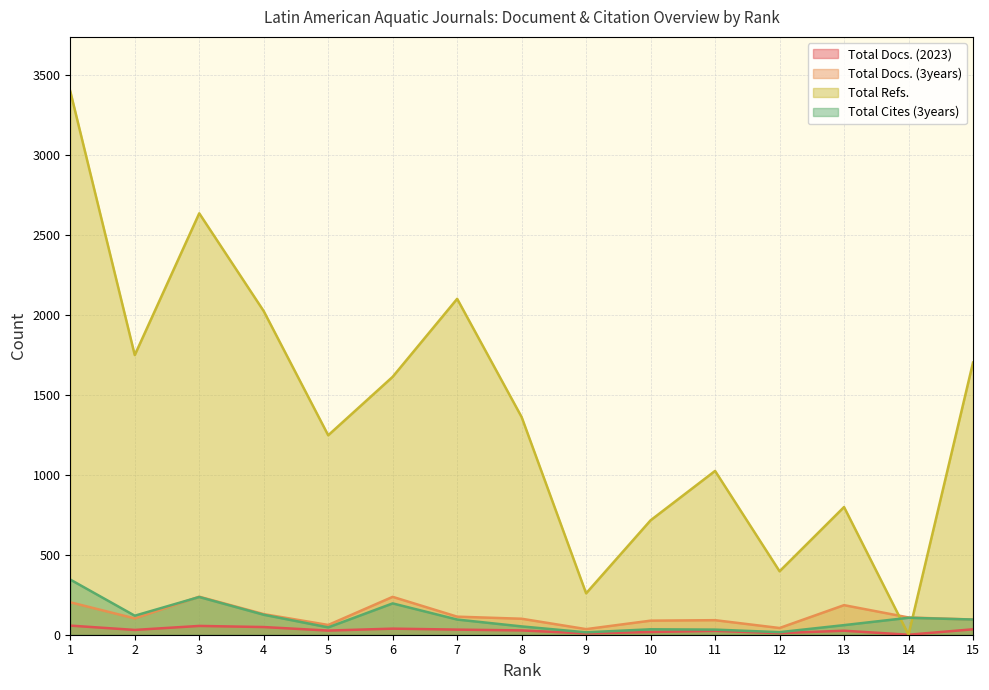

In Total Docs. (2023), how many points are lower than both neighbors (excluding endpoints)?

5